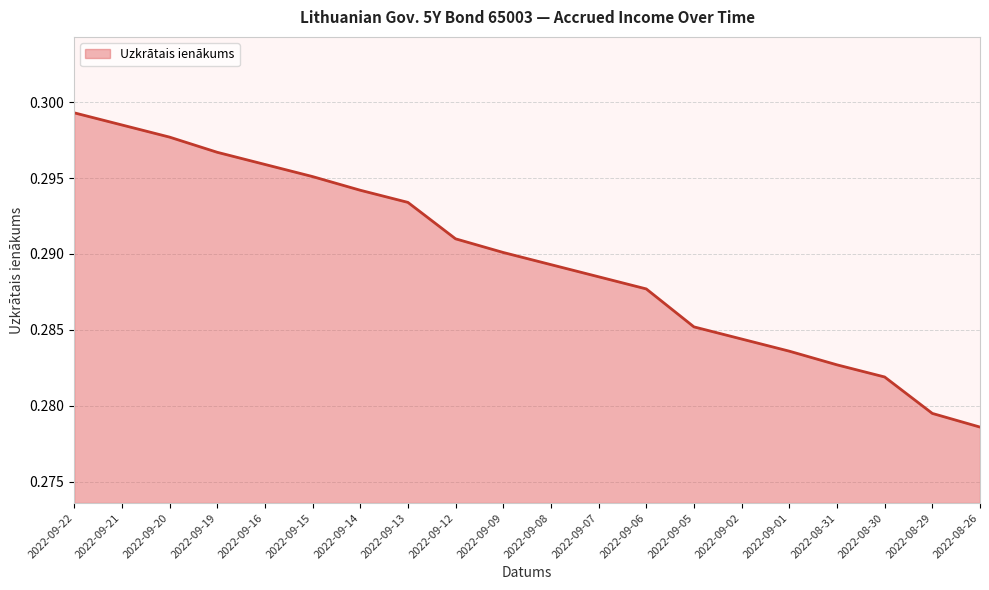

What position from the left is 2022-09-13?

8